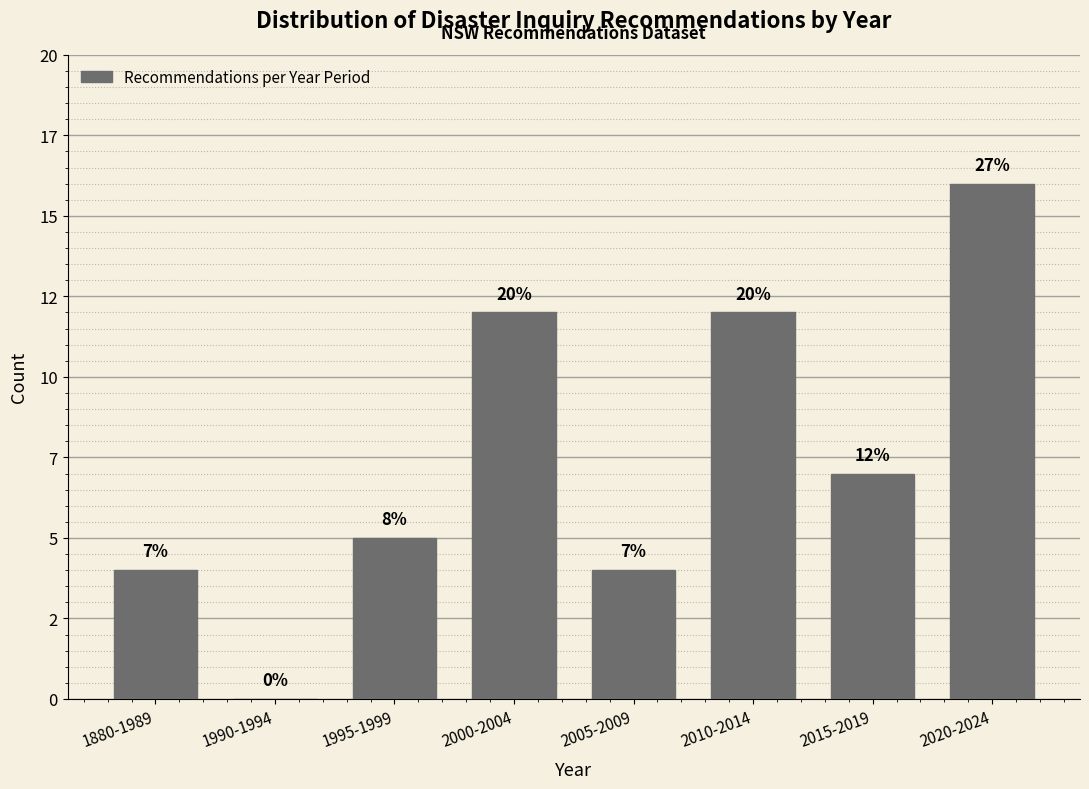

Are the bars horizontal?

No